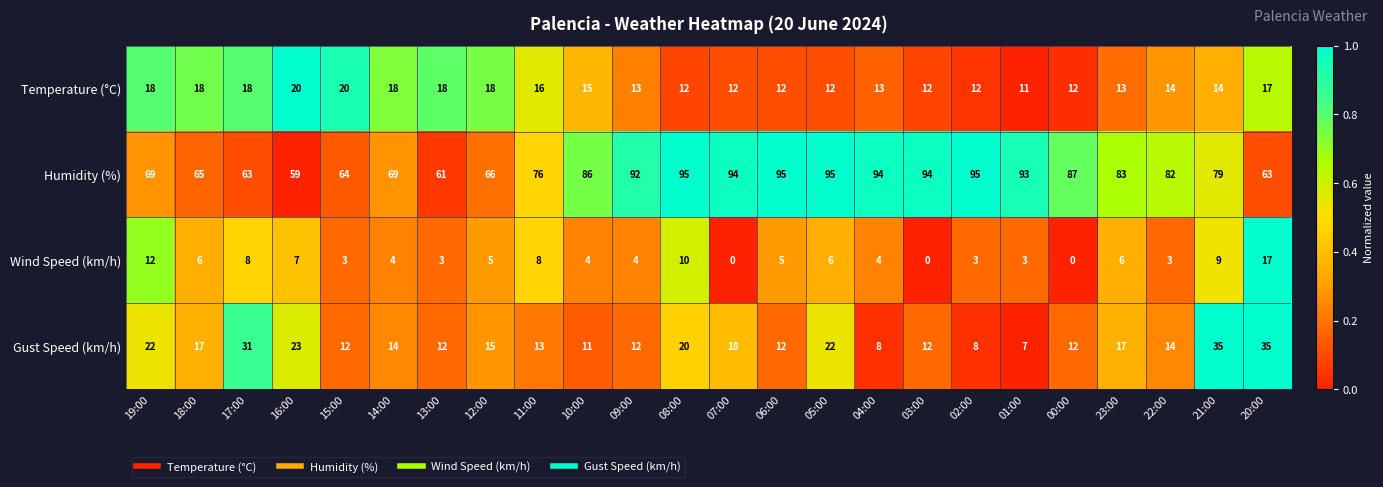

Is it true that Wind Speed (km/h) equals 6 at 10:00?

False